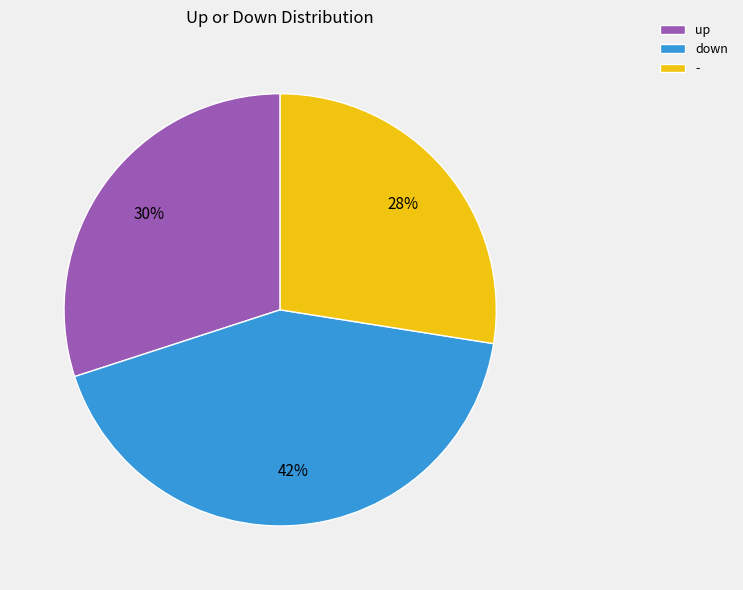

To the nearest percent, what is the combined percentage of - and down?

70%